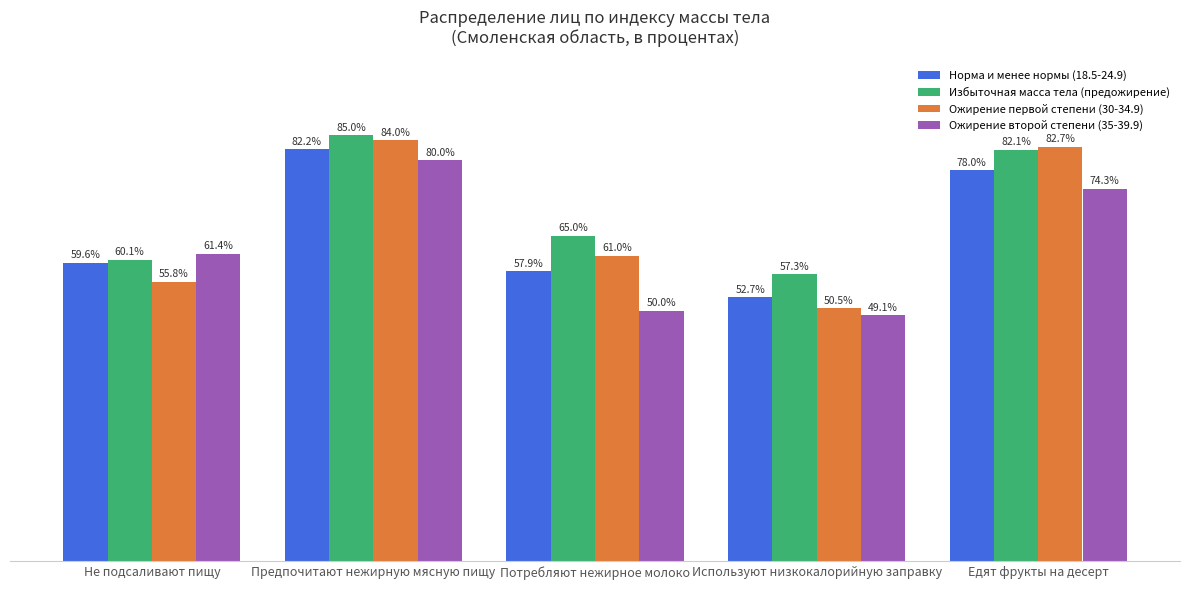

Which series has the widest spread of values?

Ожирение первой степени (30-34.9)